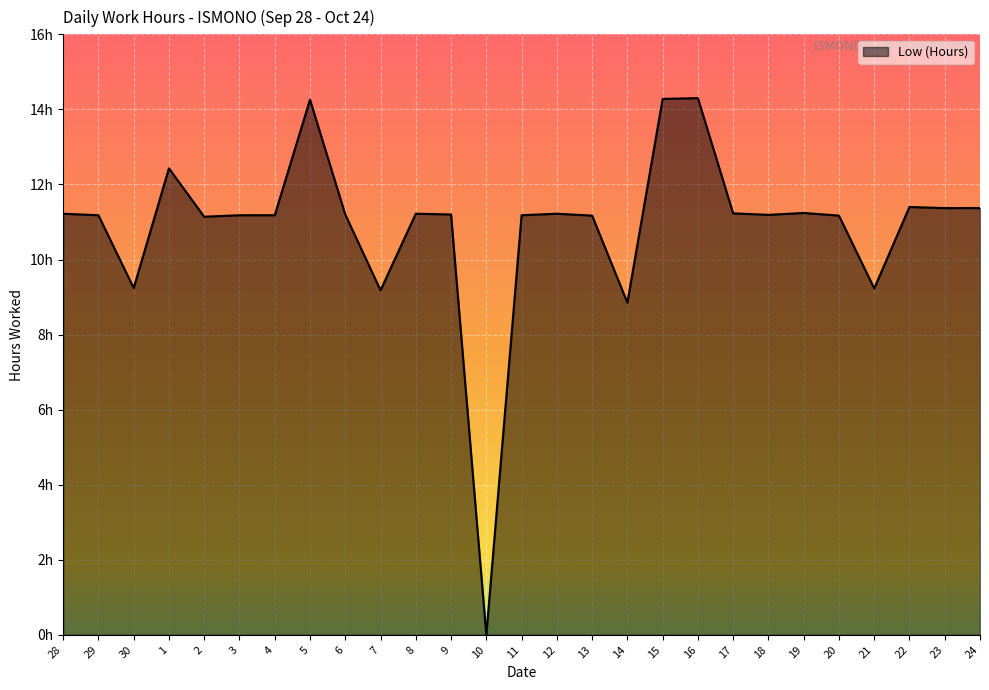

Where is the first local minimum?

30